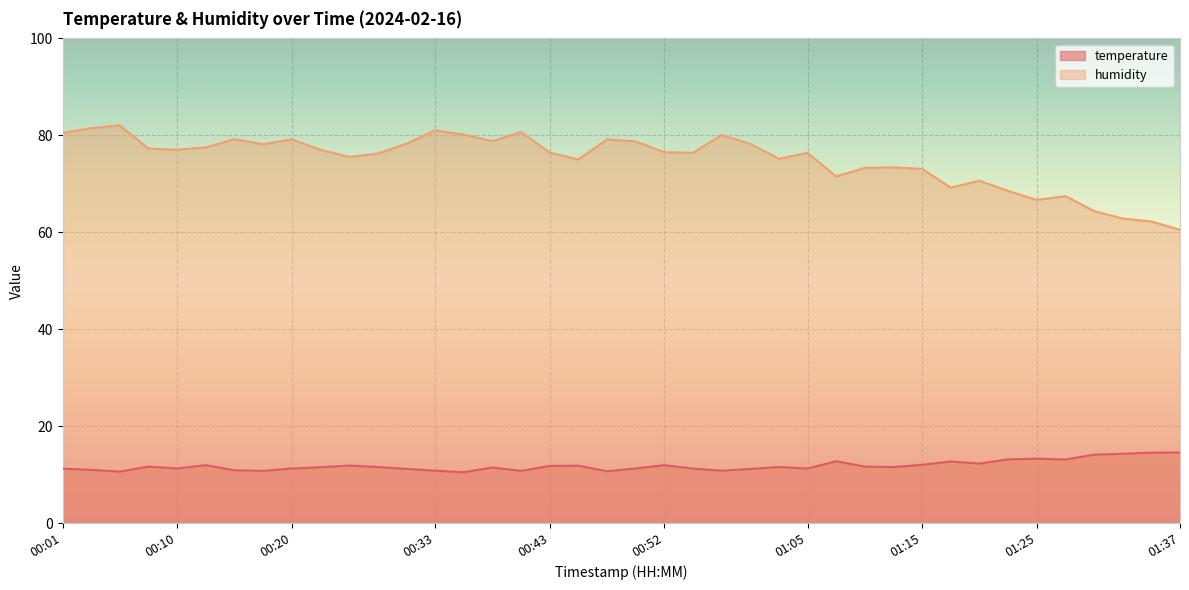

At which category does the chart reach its minimum across all series?

00:35